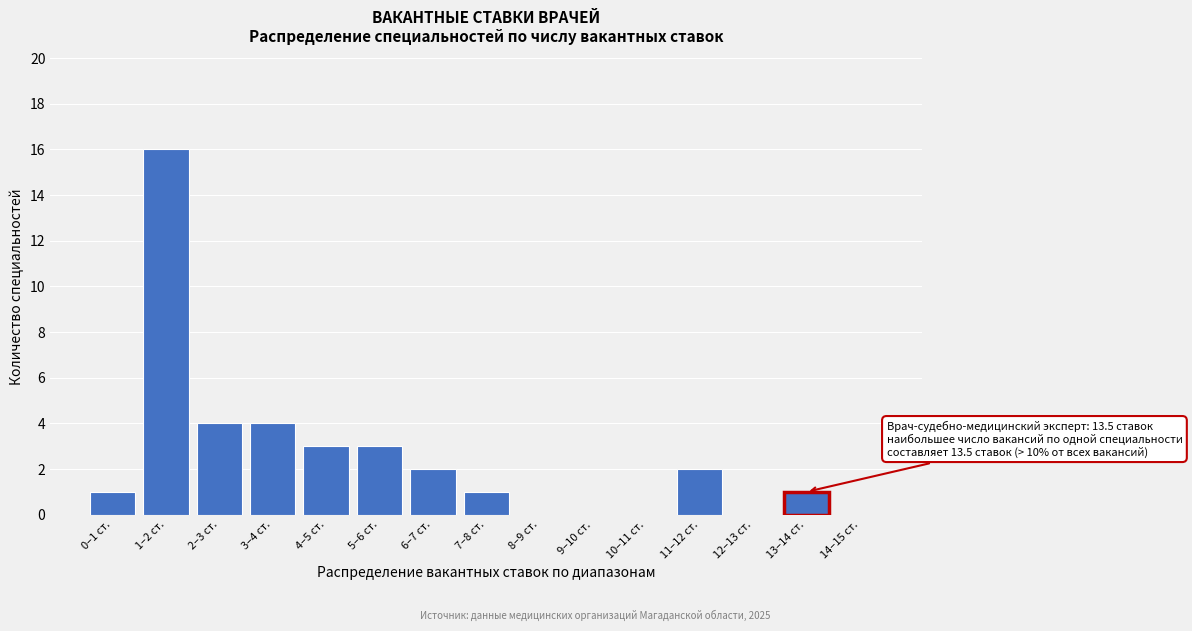

Reading left to right, list all the values displayed in this chart.

0–1 ст.=1	1–2 ст.=16	2–3 ст.=4	3–4 ст.=4	4–5 ст.=3	5–6 ст.=3	6–7 ст.=2	7–8 ст.=1	8–9 ст.=0	9–10 ст.=0	10–11 ст.=0	11–12 ст.=2	12–13 ст.=0	13–14 ст.=1	14–15 ст.=0